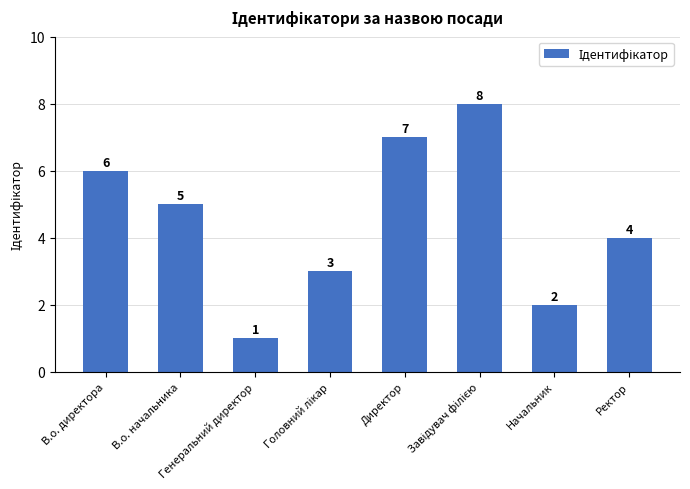

Where is the data nearest to the value 4?

Ректор